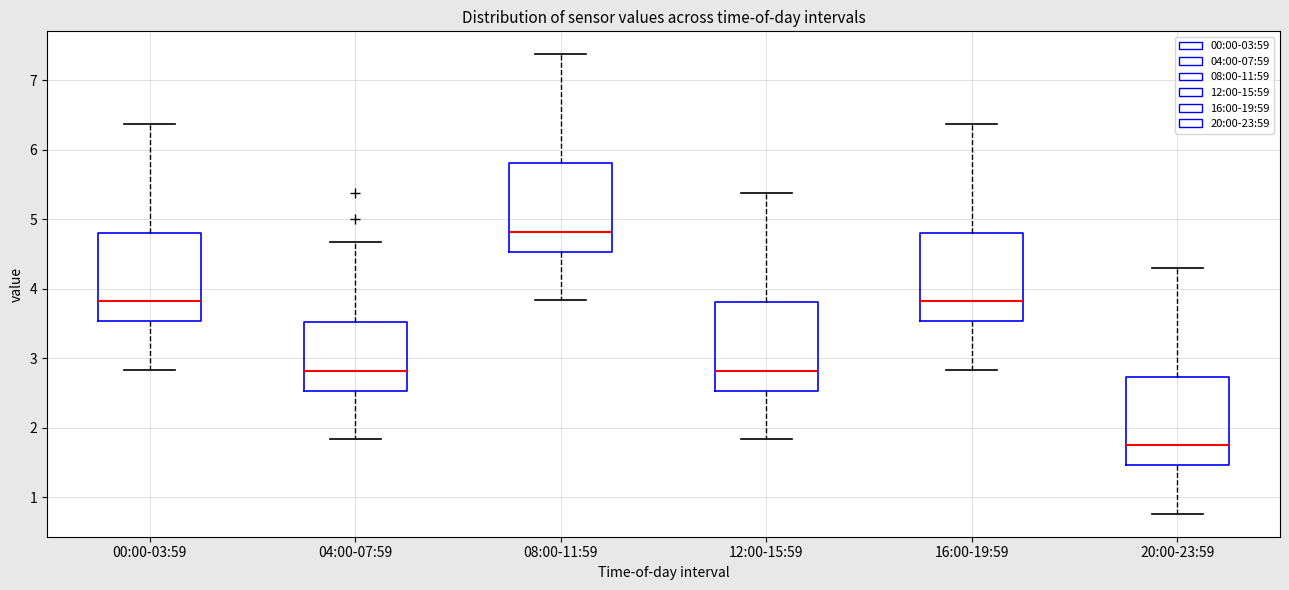

Where is the upper edge of the box for 16:00-19:59 on the y-axis? The values are not printed on the chart, so give them approximately, as read against the axis.

4.8